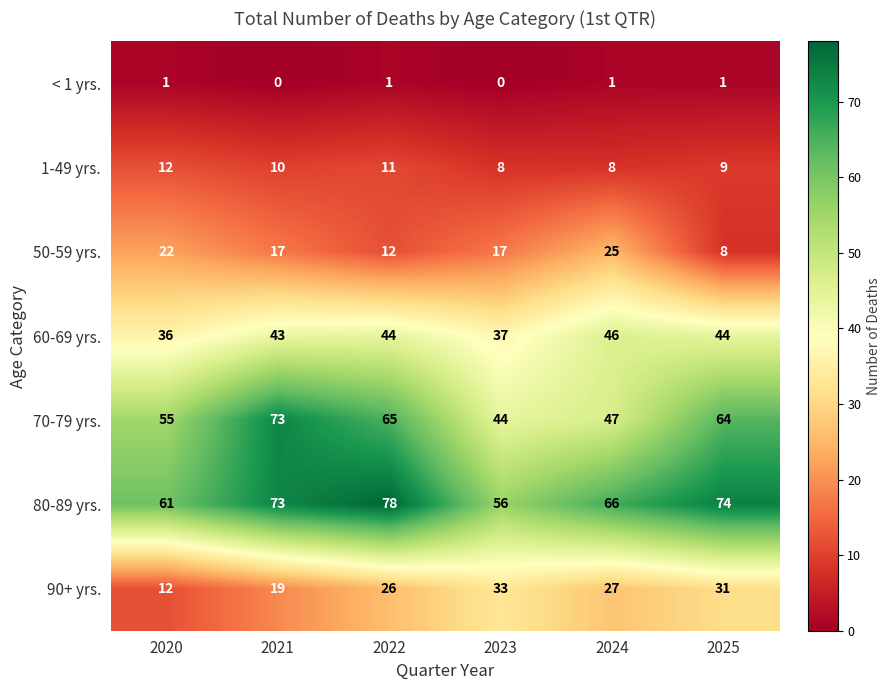

Is the value of 90+ yrs. at 2024 greater than the value of 80-89 yrs. at 2022?

No